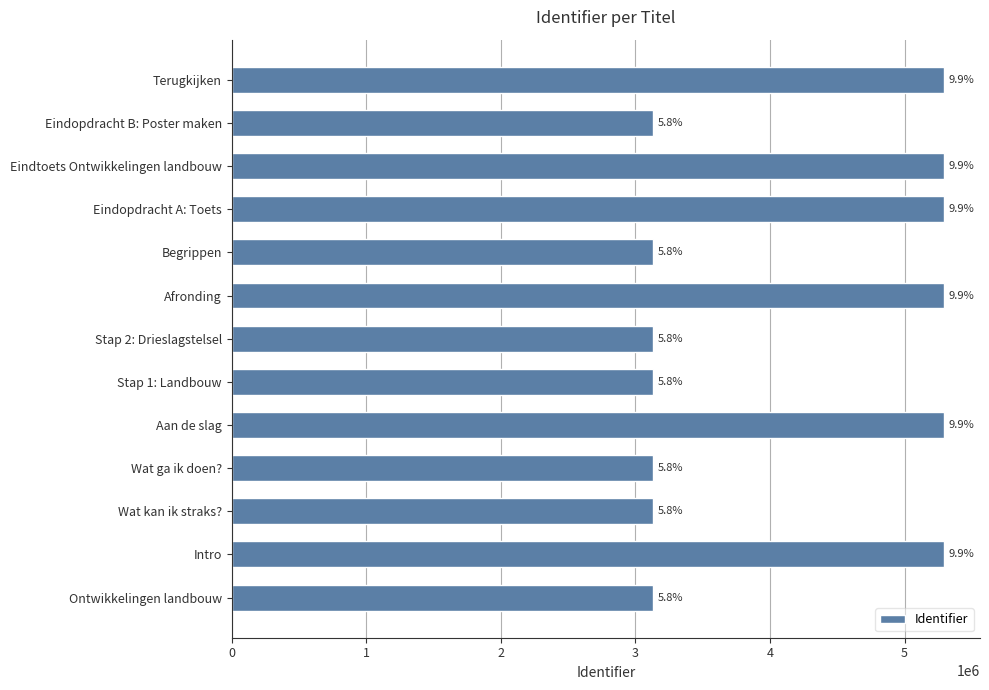

List the labels in order of value, smallest first.

0, 2, 3, 5, 6, 11, 8, 1, 4, 7, 9, 10, 12